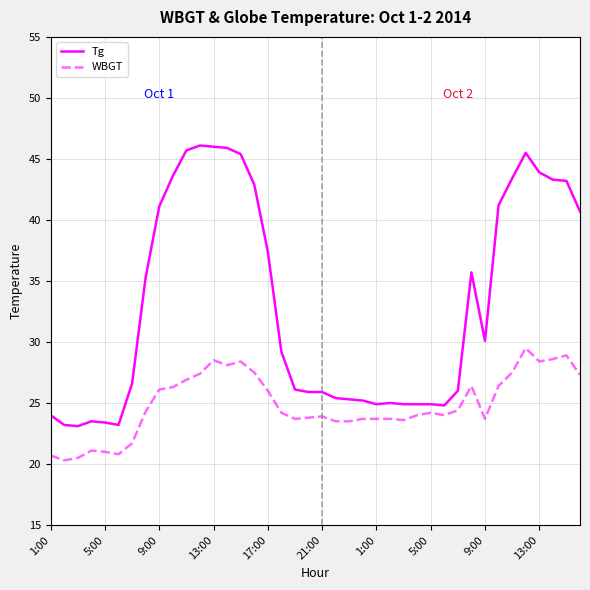

True or false: WBGT and Tg intersect in this chart.

False